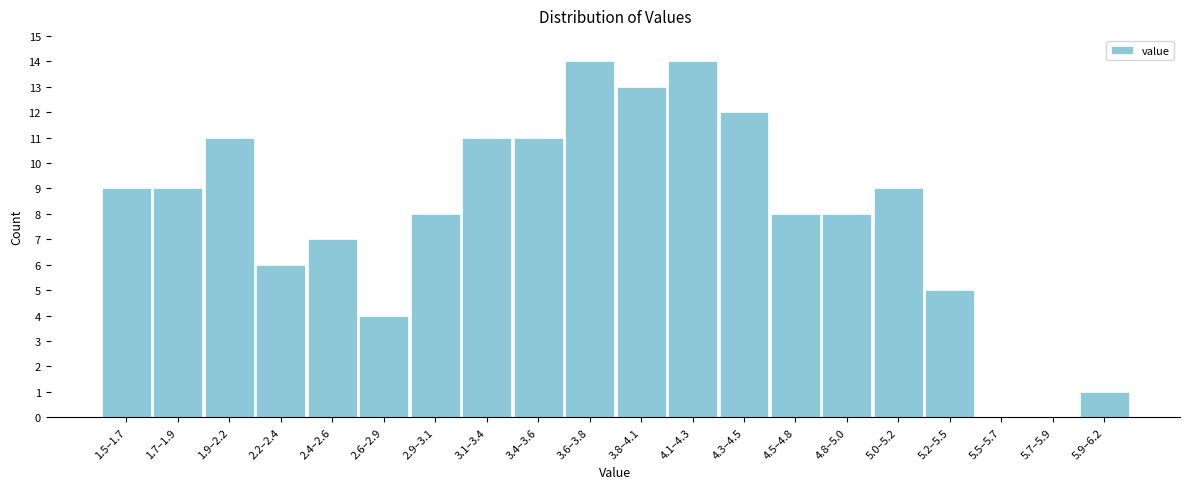

Reading left to right, extract all data points from this chart.

1.5–1.7=9	1.7–1.9=9	1.9–2.2=11	2.2–2.4=6	2.4–2.6=7	2.6–2.9=4	2.9–3.1=8	3.1–3.4=11	3.4–3.6=11	3.6–3.8=14	3.8–4.1=13	4.1–4.3=14	4.3–4.5=12	4.5–4.8=8	4.8–5.0=8	5.0–5.2=9	5.2–5.5=5	5.5–5.7=0	5.7–5.9=0	5.9–6.2=1